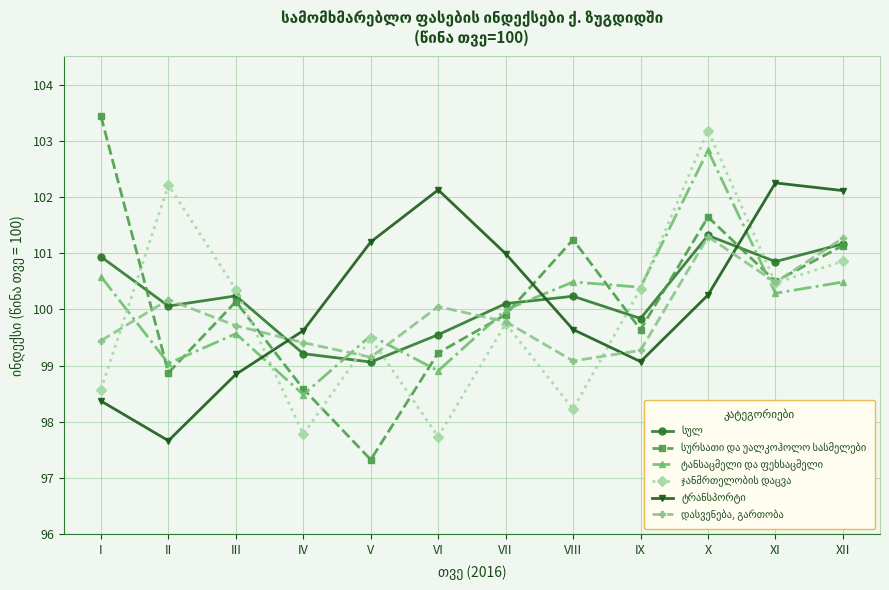

Which category has the lowest value across all series?

V